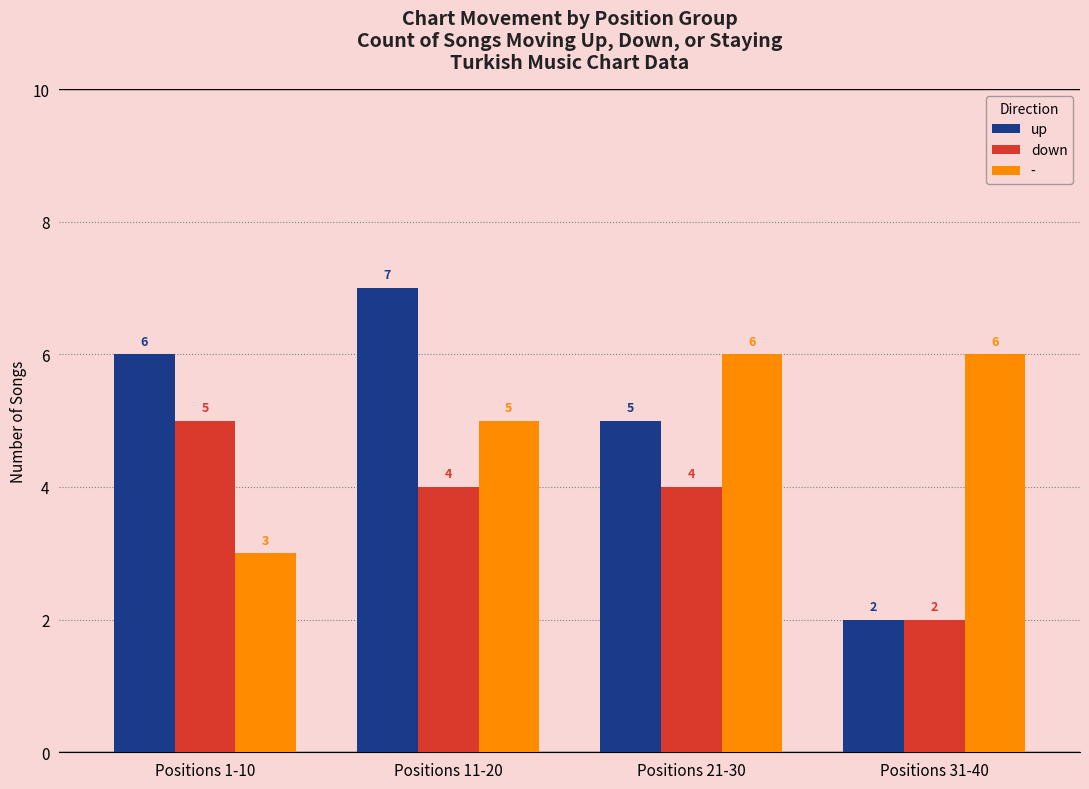

What is the maximum value for up?

7